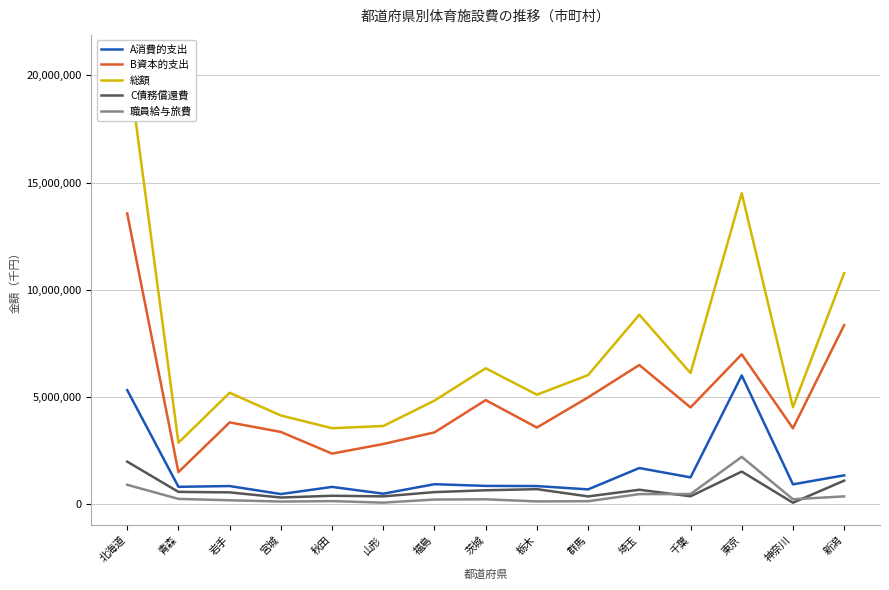

The B資本的支出 series shows 3363939 at 宮城. True or false?

True